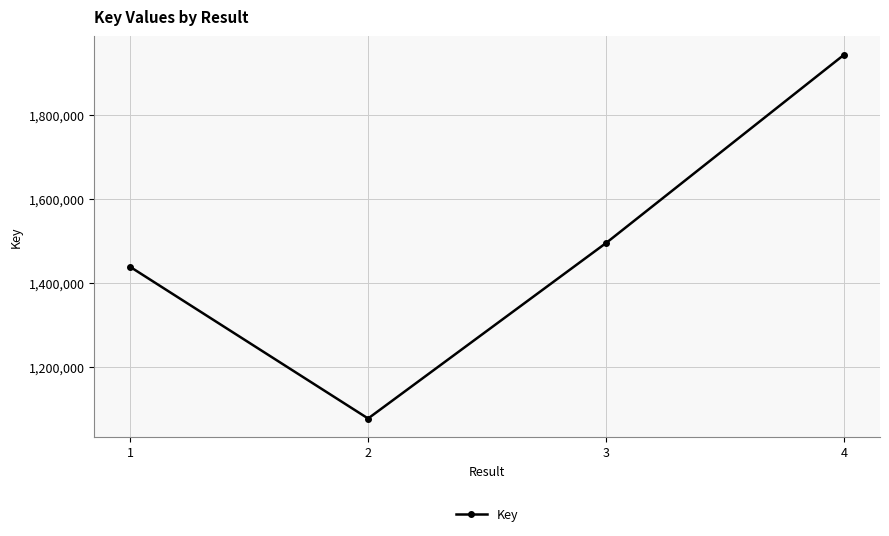

What is the sum of all values?

5954647